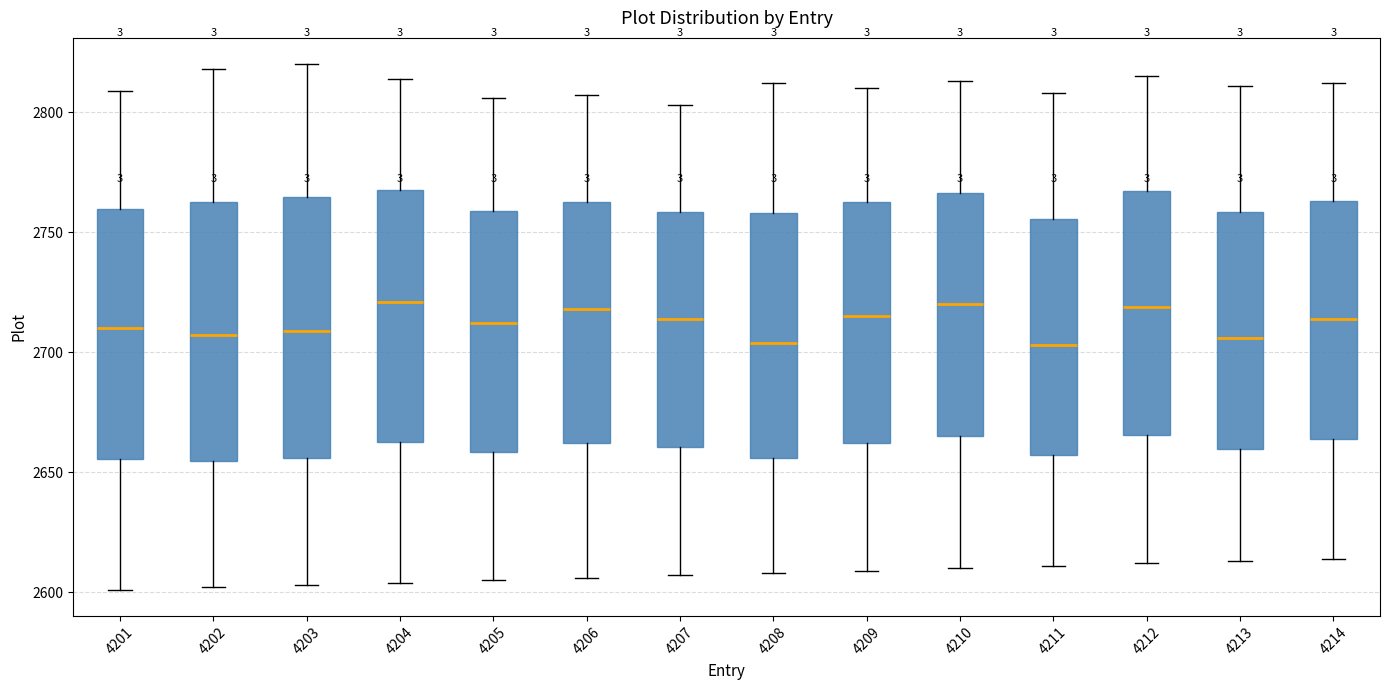

Where does the upper whisker of the box at x = 4213 end on the y-axis? The values are not printed on the chart, so give them approximately, as read against the axis.

2810